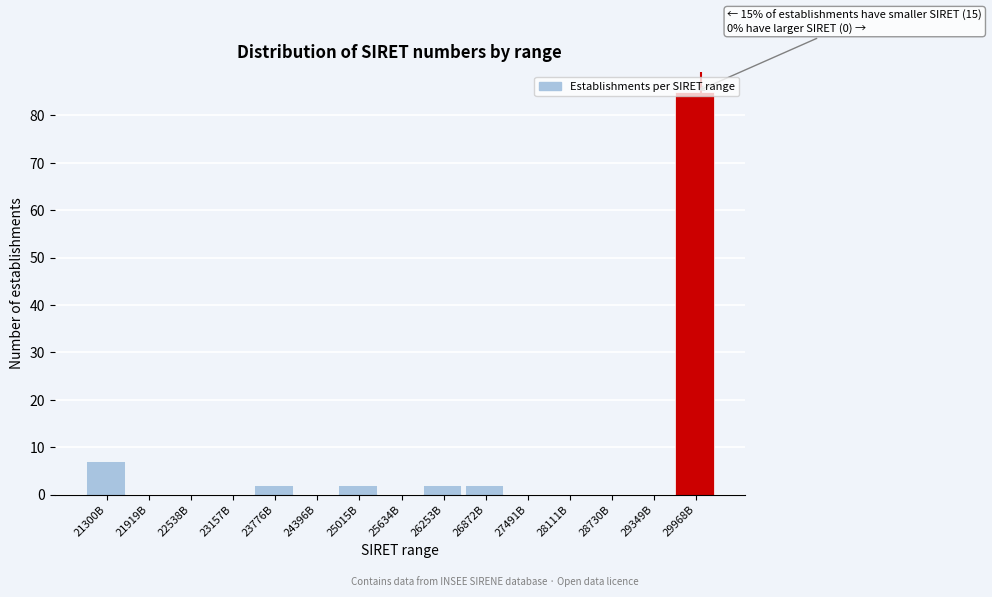

What is the sum of all values?

100